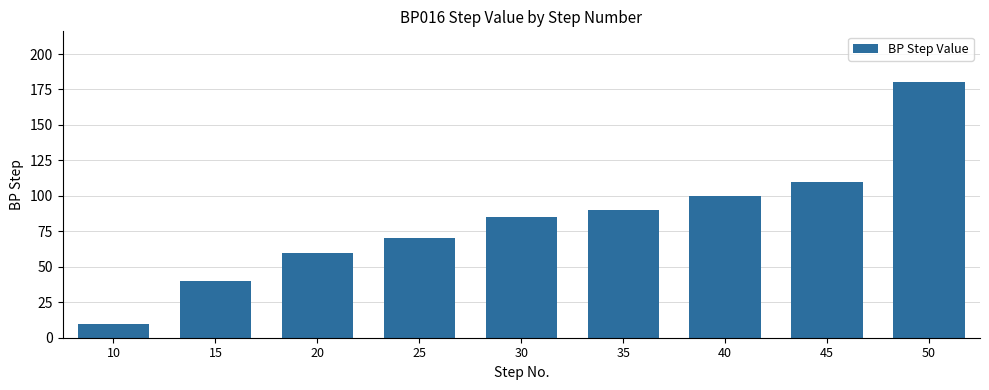

What is the change in value from 15 to 40?

+60